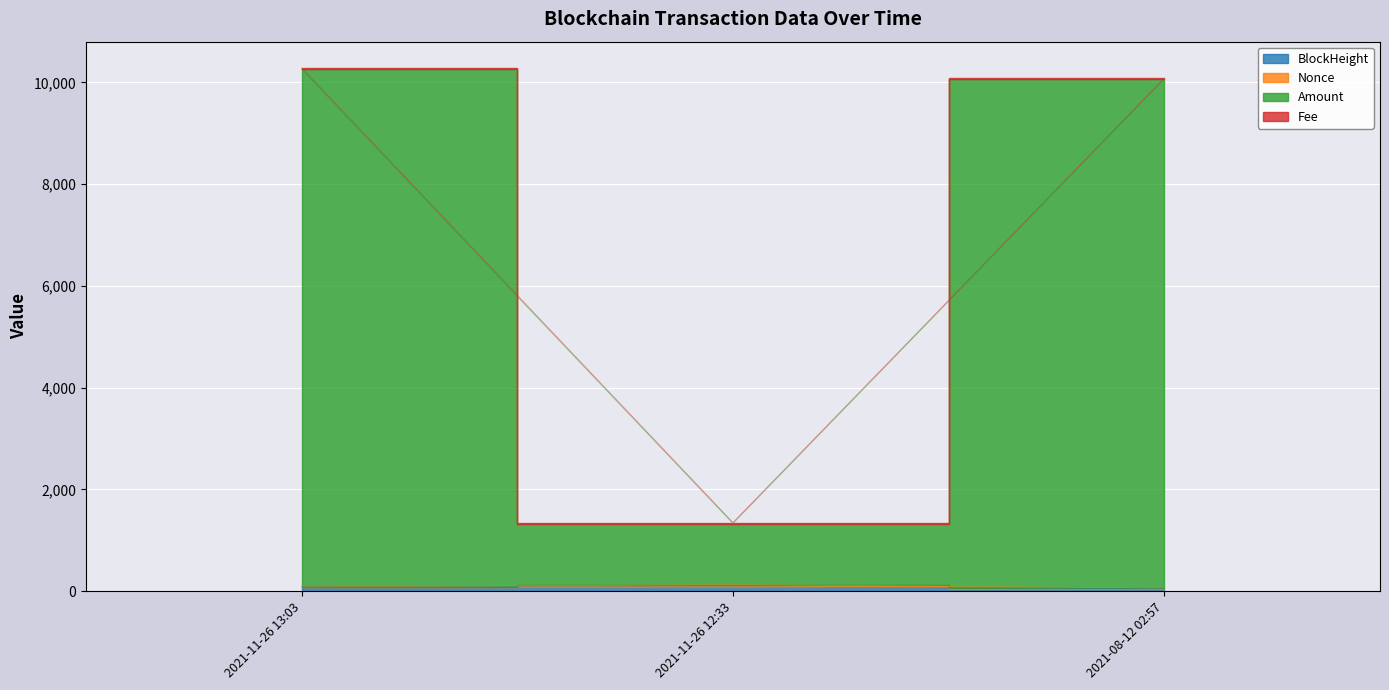

What is the lowest value of the Amount series?

1329.3